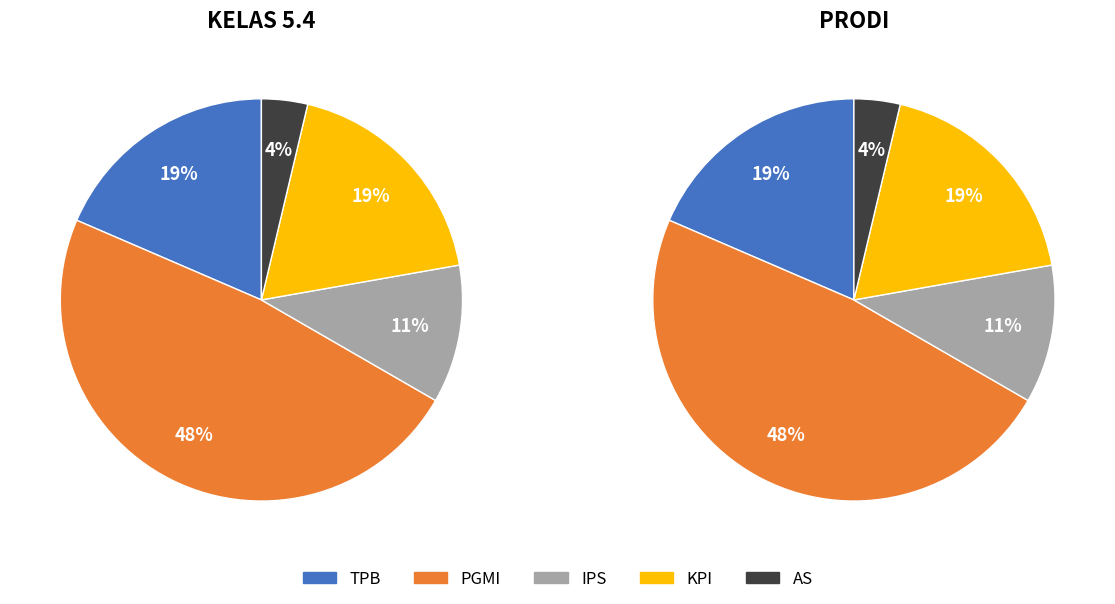

Between PGMI and TPB, which is larger?

PGMI